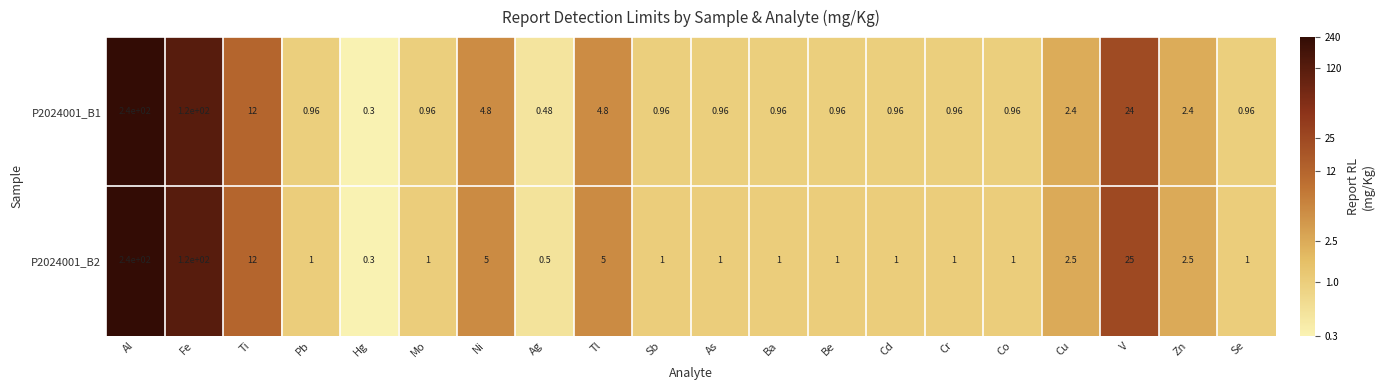

Where does the P2024001_B2 series first go above 1?

Al